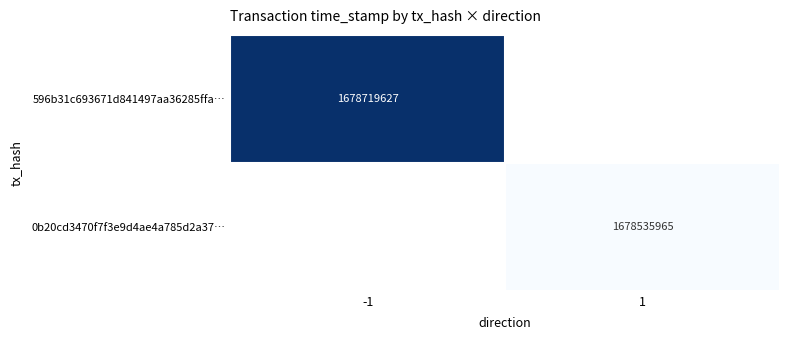

The value of 596b31c693671d841497aa36285ffa… at -1 is 1678719627. True or false?

True